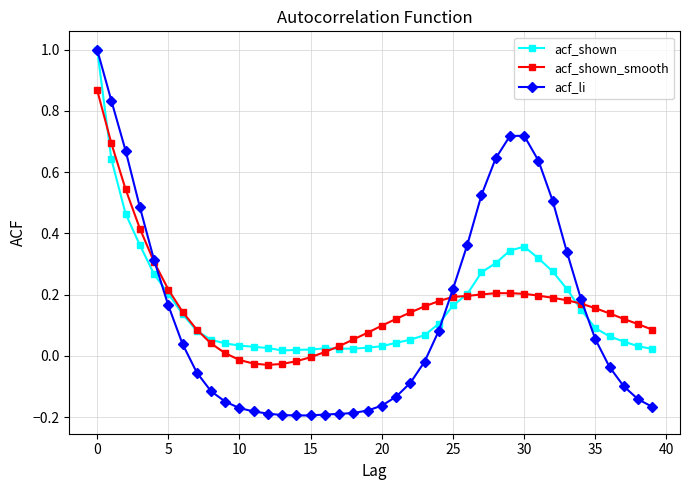

Which series has the largest range (max minus min)?

acf_li